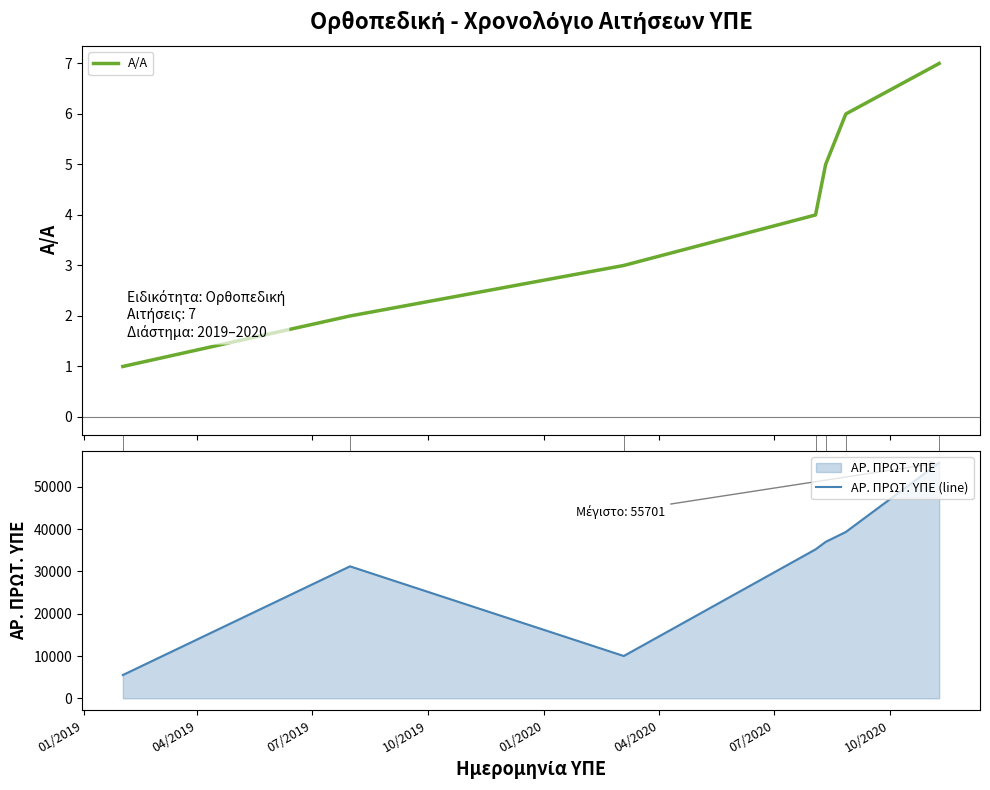

What is the highest value of the Α/Α series?

7